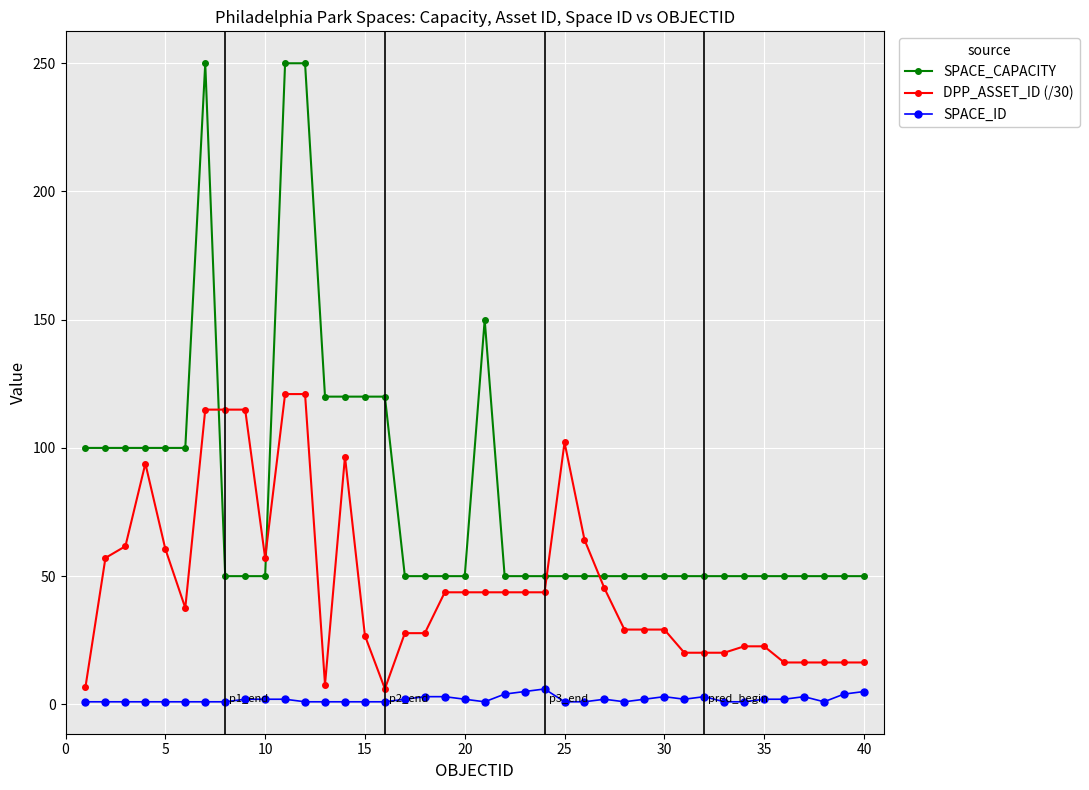

What is the sum of all DPP_ASSET_ID (/30) values?

1902.9